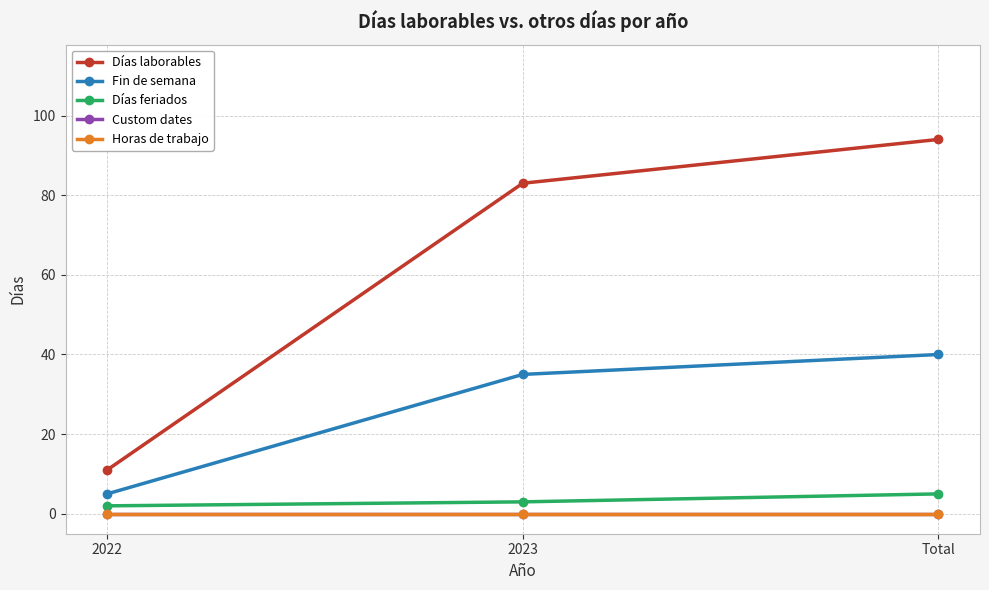

What is the value of the Días feriados point at the 2nd from the left?

3